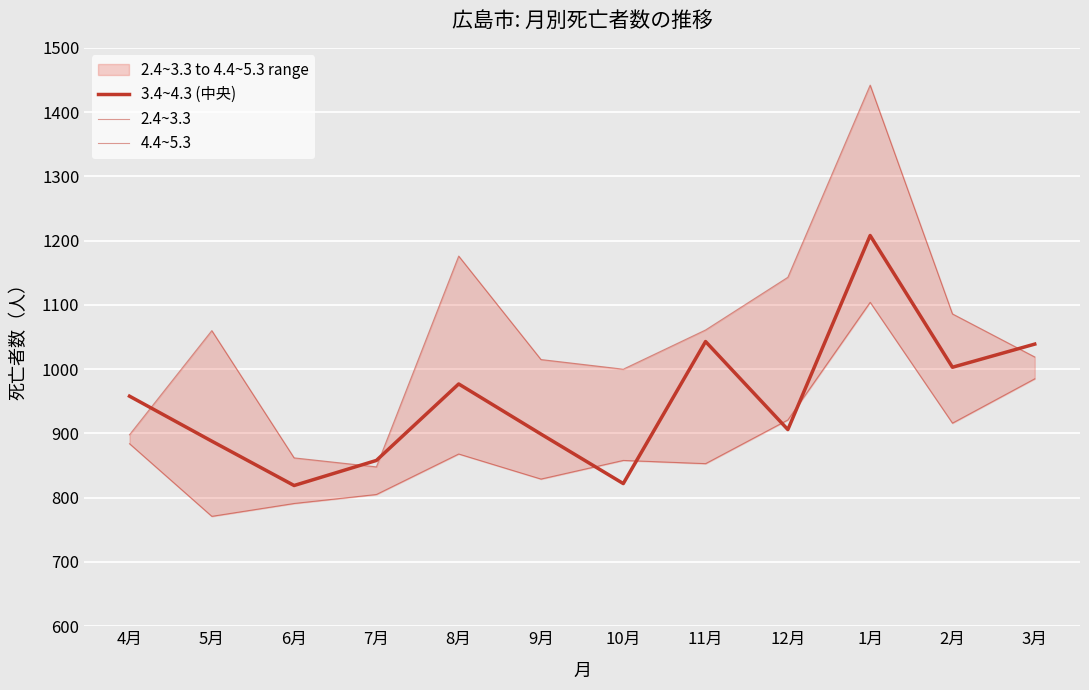

What is the label of the 5th point from the right?

11月